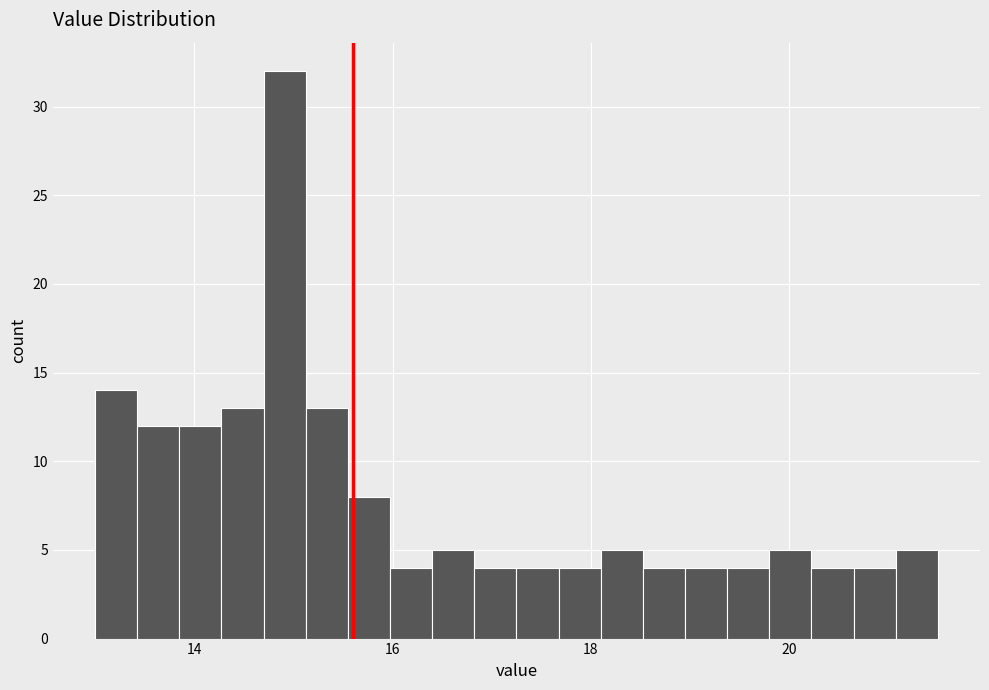

Around what value on the x-axis is the tallest bar? Give the approximate position of its centre, as read against the axis.

15.0